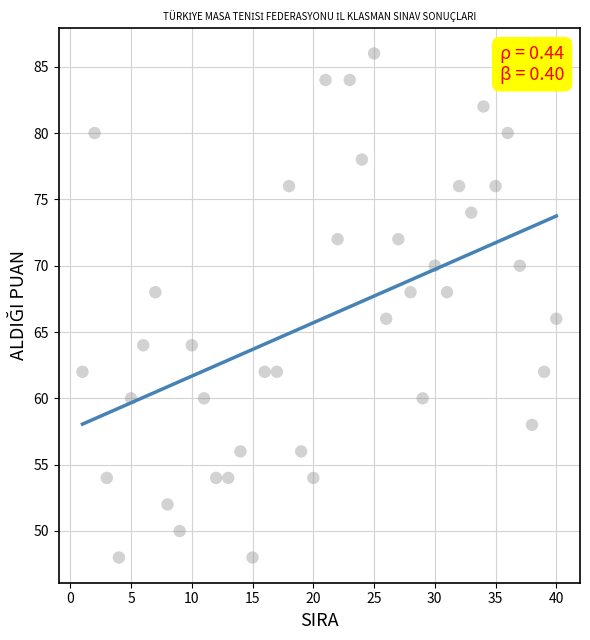

What is the range of X values (max minus min)?

39